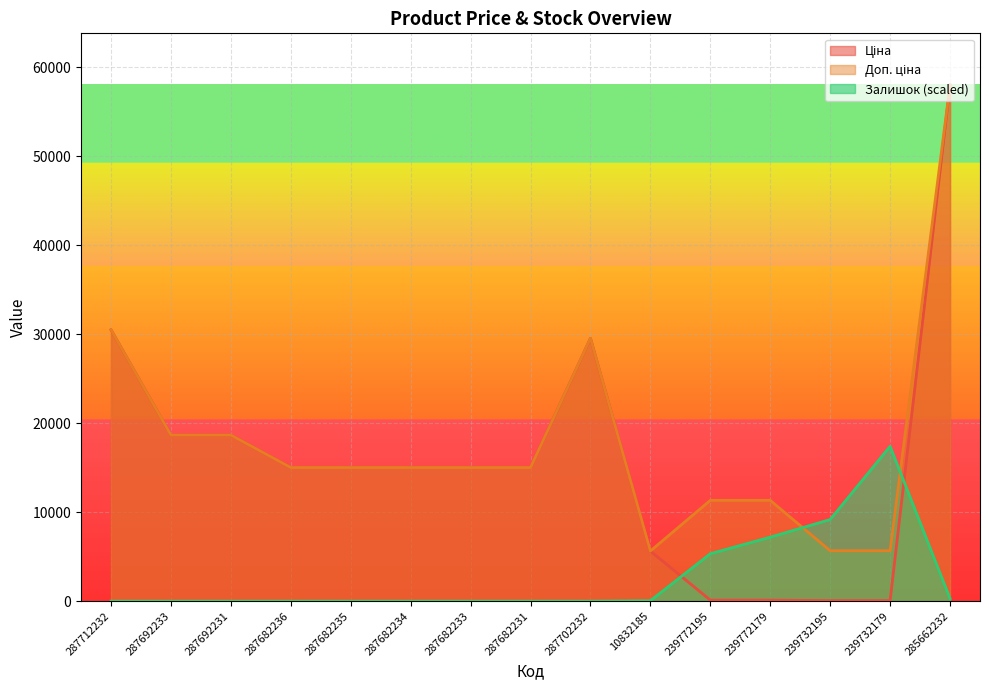

At which category does the chart reach its minimum across all series?

287712232